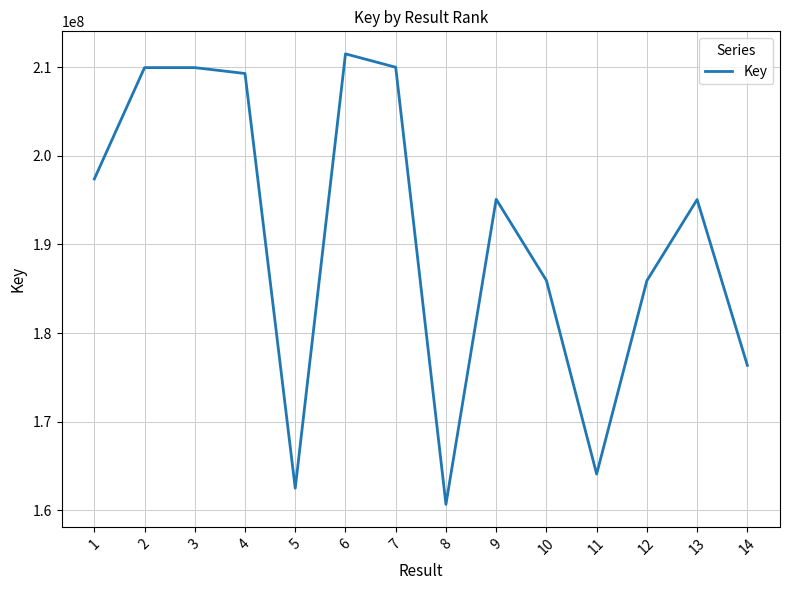

What is the approximate value at 5, to the nearest 100?

162488200